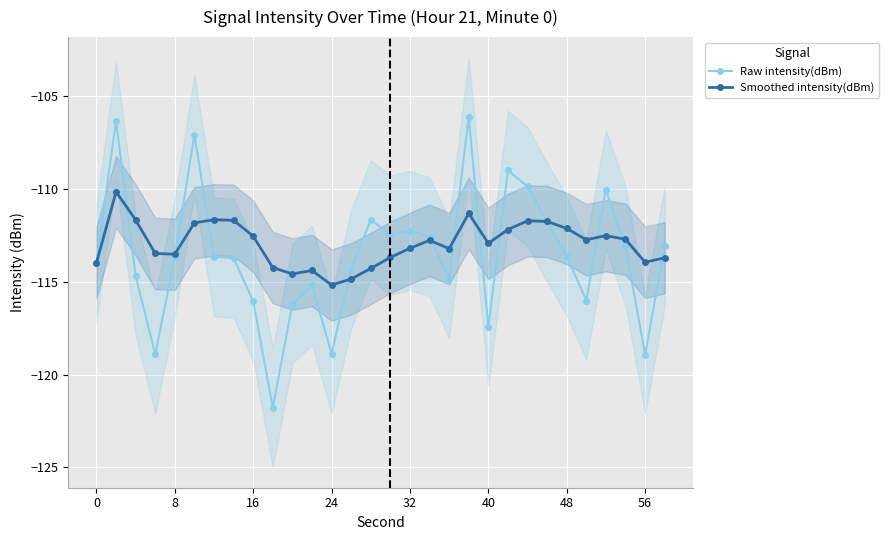

What is the lowest value of the Smoothed intensity(dBm) series?

-115.2